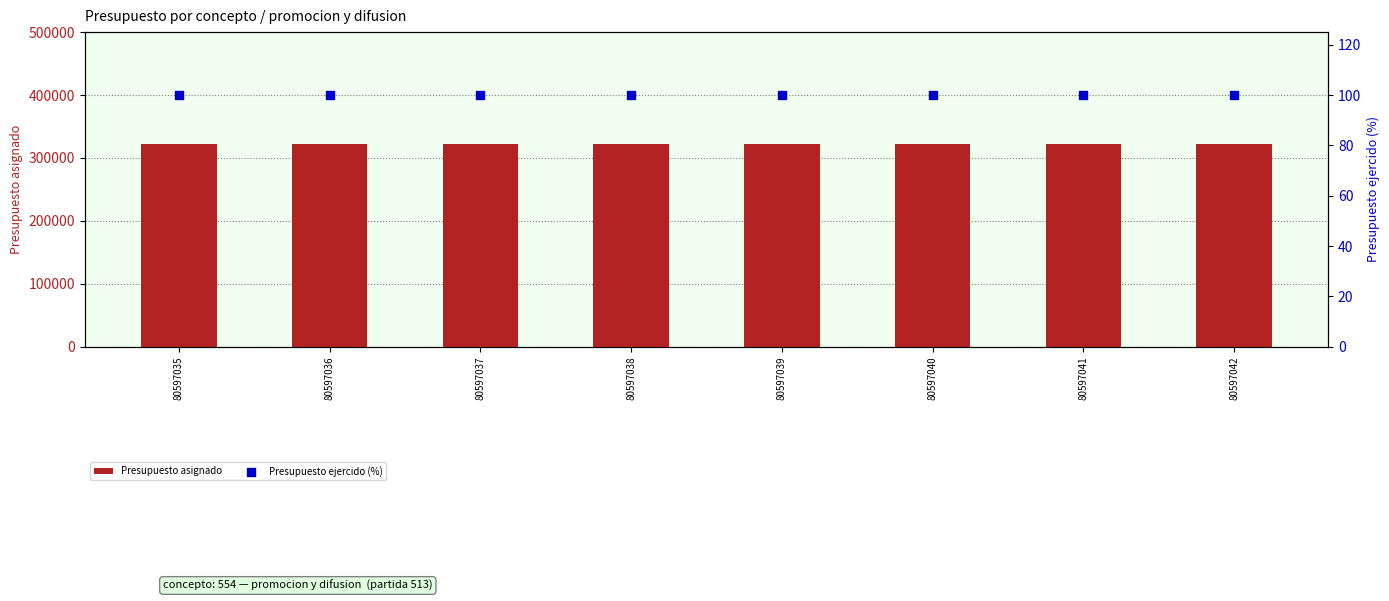

Is the value of Presupuesto asignado at 80597038 greater than the value of Presupuesto ejercido (%) at 80597037?

Yes